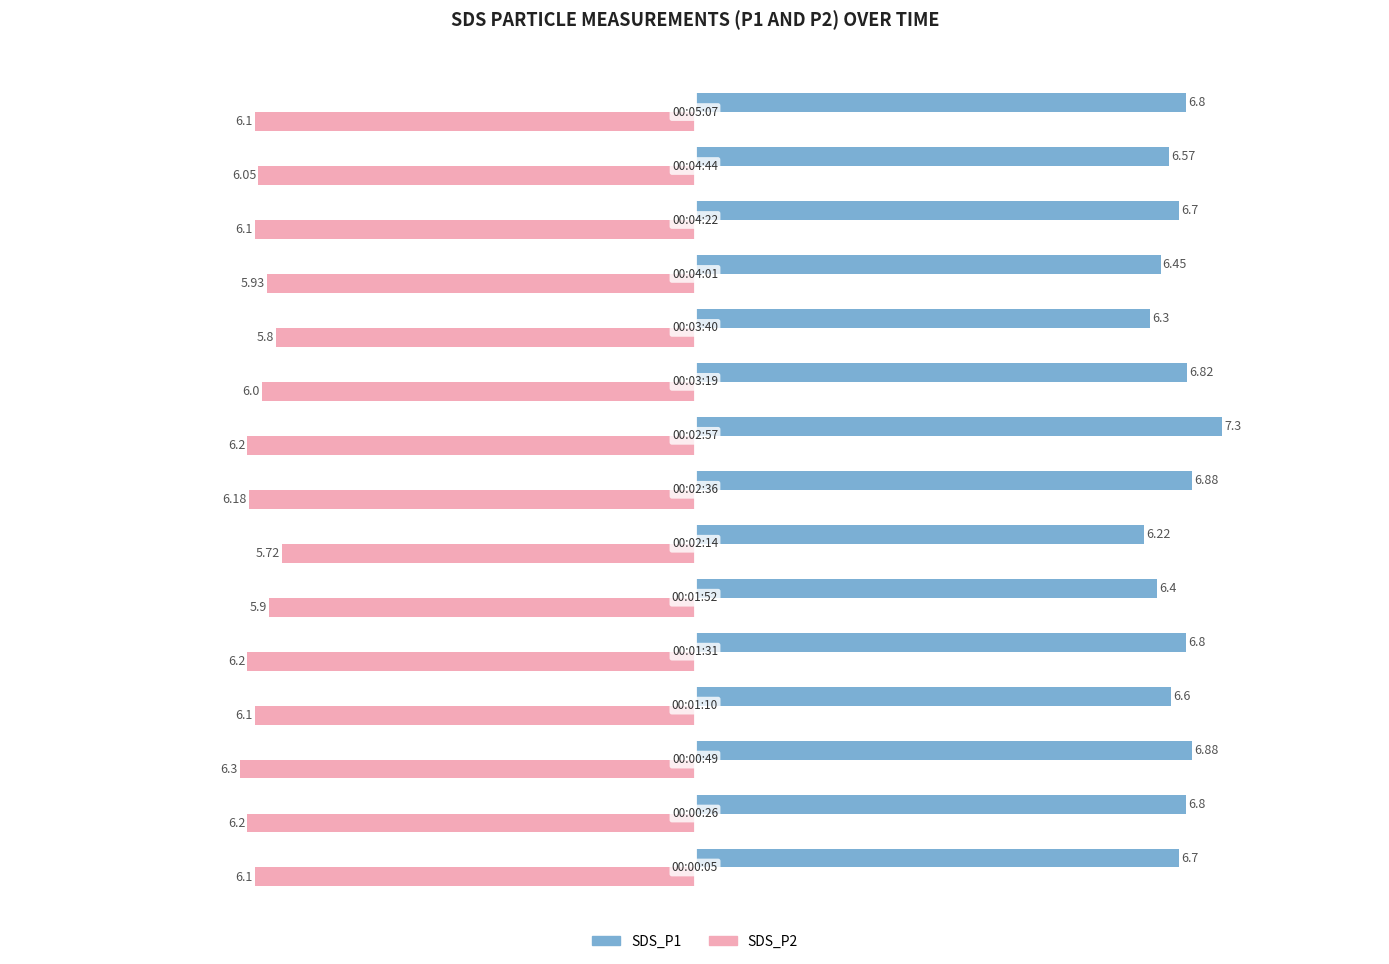

What is the difference between the maximum and minimum values in the SDS_P2 series?

0.6